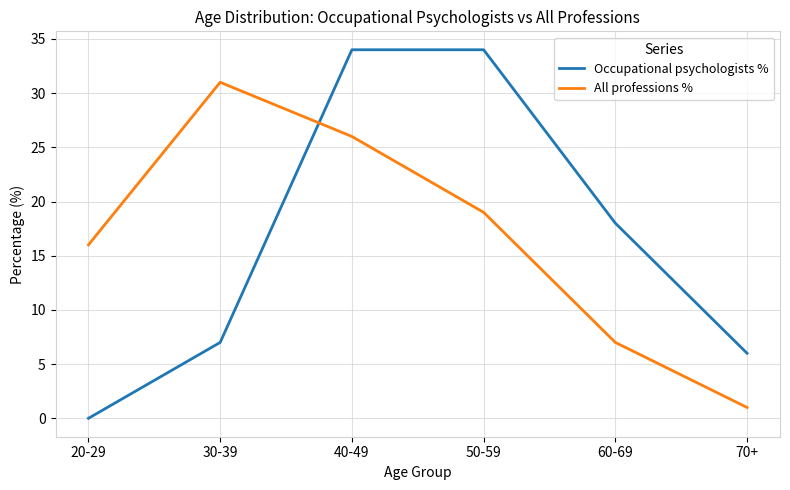

How many values in the Occupational psychologists % series are below 18?

3